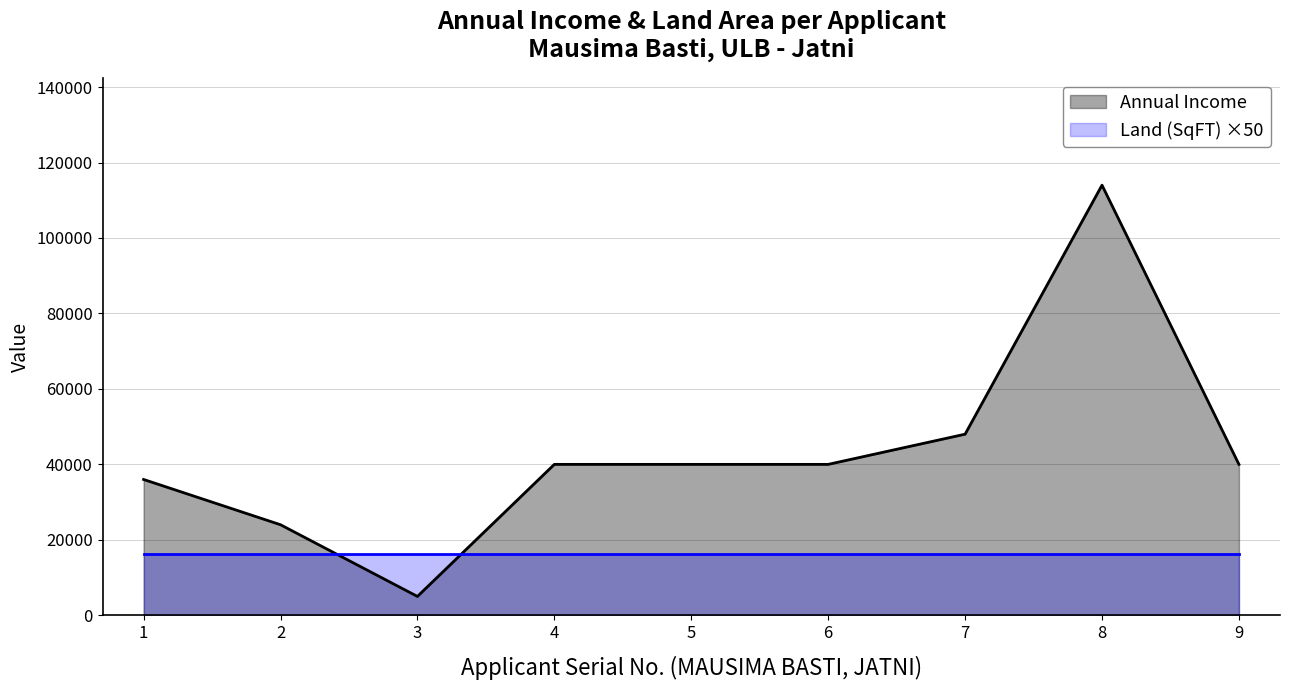

What is the total value across all series at 9?

56150